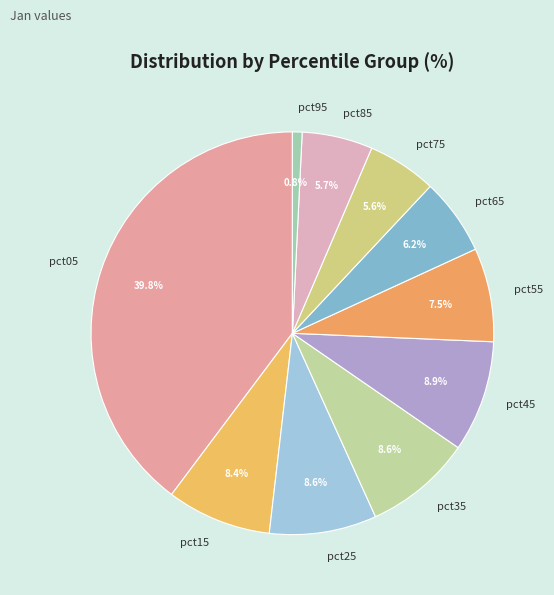

Is it true that pct95 is 1% of the pie?

True